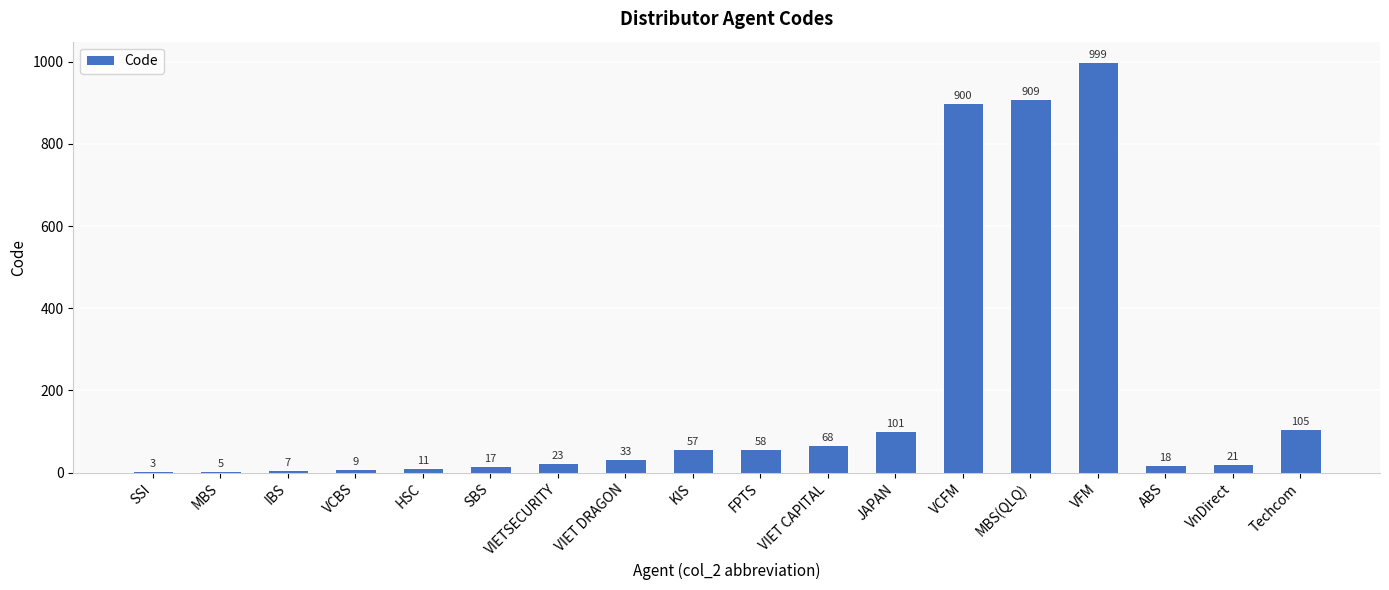

What is the change in value from VCBS to VIETSECURITY?

+14